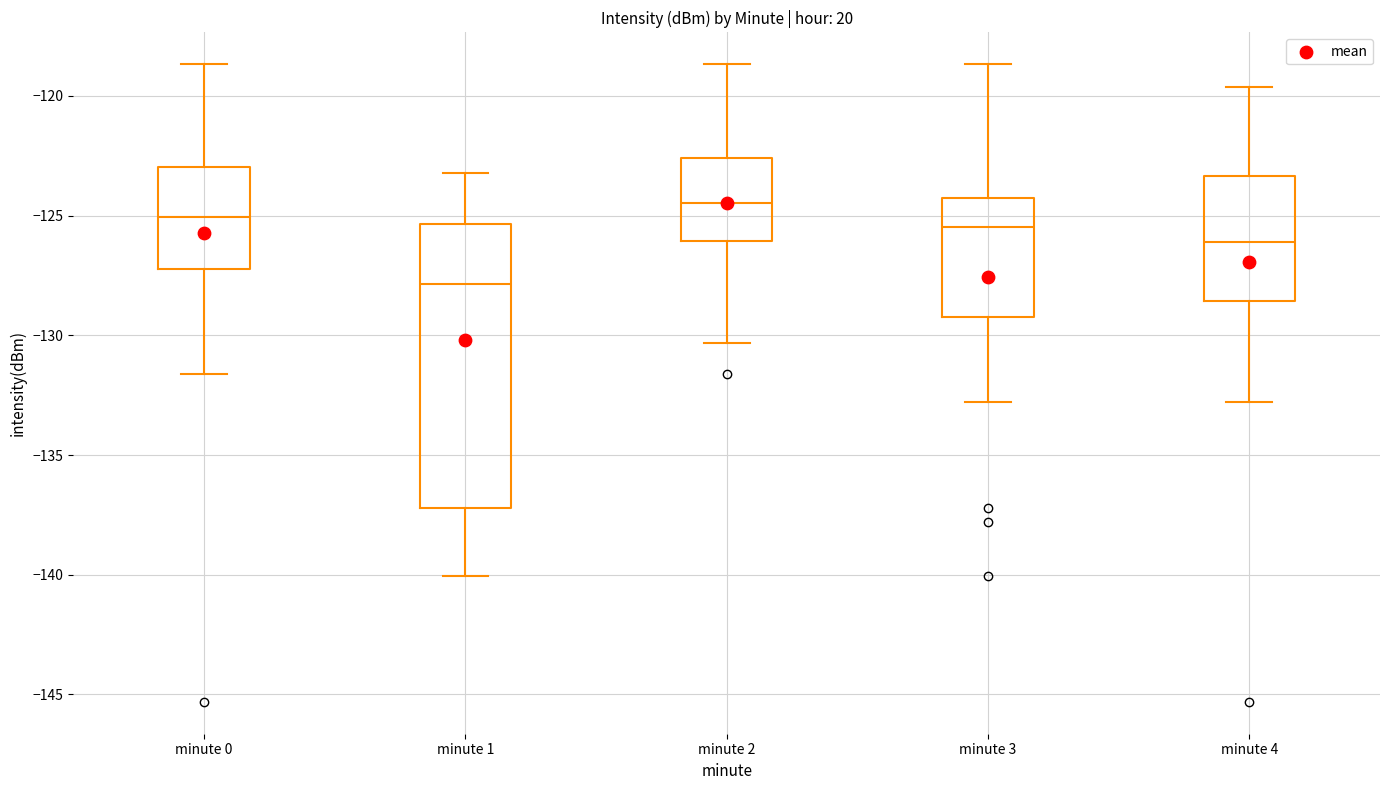

Reading left to right, transcribe this box plot: for each box, give where its median line is, the range the box spans, and where its two whiskers end, as read against the y-axis. The values are not printed on the chart, so give them approximately, as read against the axis.

minute 0: median -125.0, box -127.0 to -123.0, whiskers -131.5 to -118.5
minute 1: median -128.0, box -137.0 to -125.5, whiskers -140.0 to -123.0
minute 2: median -124.5, box -126.0 to -122.5, whiskers -130.5 to -118.5
minute 3: median -125.5, box -129.0 to -124.5, whiskers -133.0 to -118.5
minute 4: median -126.0, box -128.5 to -123.5, whiskers -133.0 to -119.5